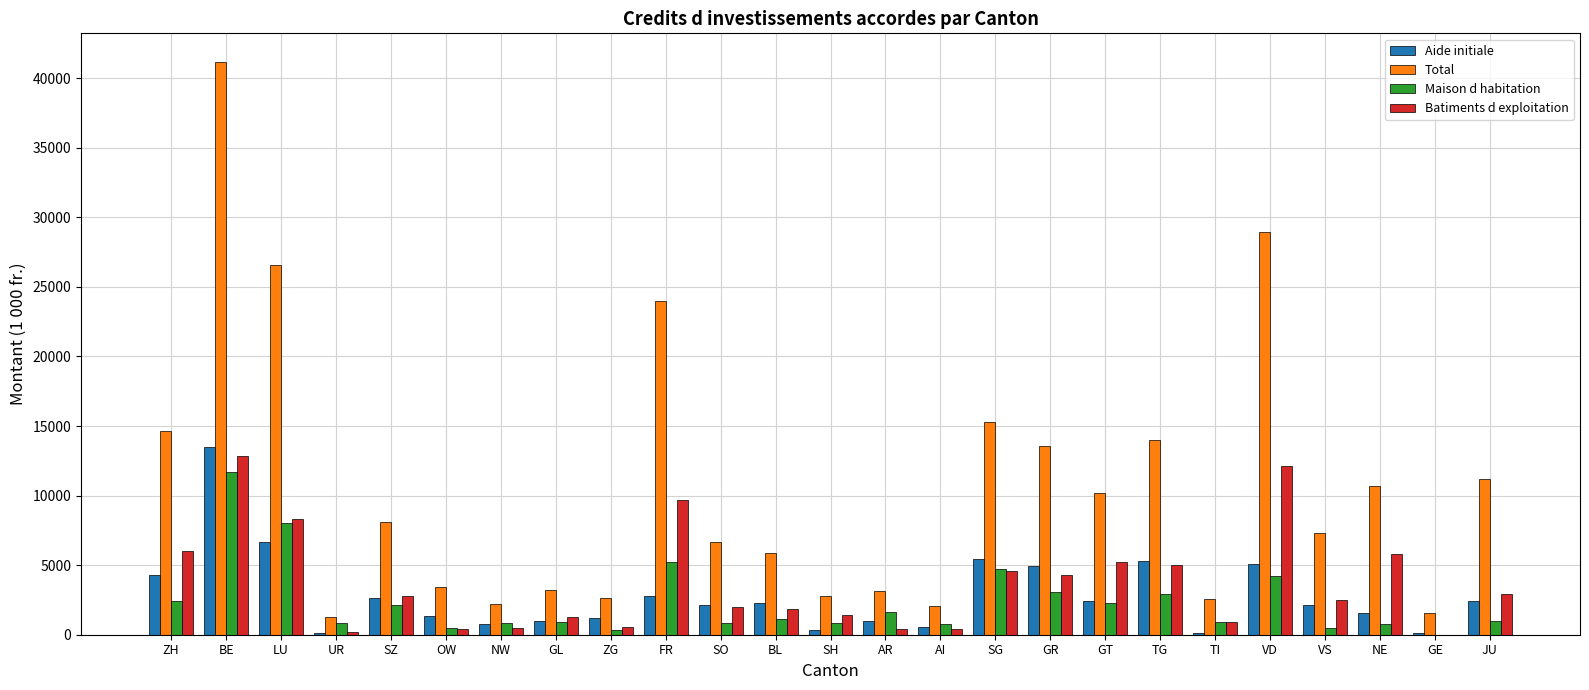

What are all the series names shown in the legend?

Aide initiale, Total, Maison d habitation, Batiments d exploitation